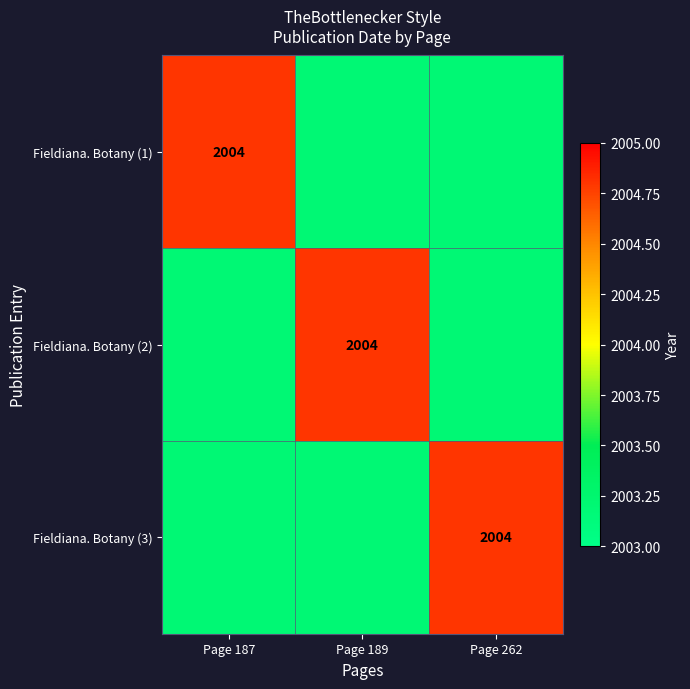

The value of Fieldiana. Botany (1) at Page 187 is 3215.7. True or false?

False